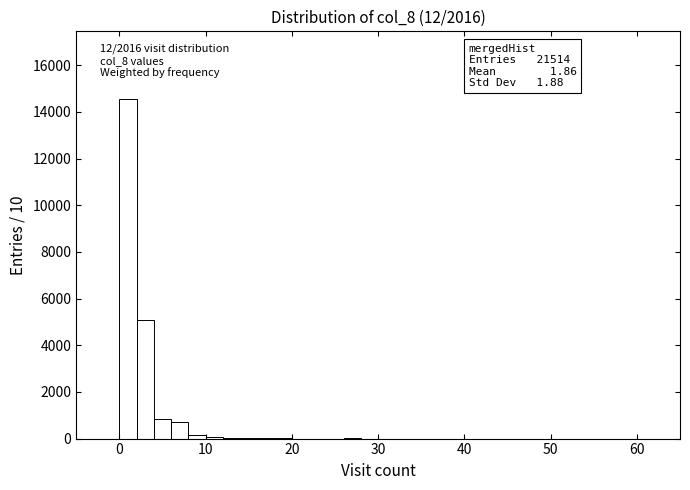

Around what value on the x-axis is the tallest bar? Give the approximate position of its centre, as read against the axis.

1